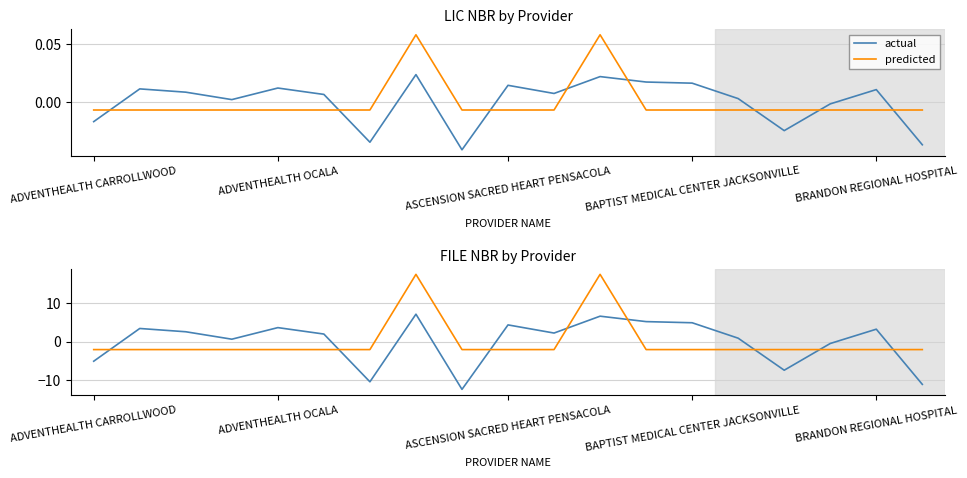

Does the chart have visible grid lines?

Yes